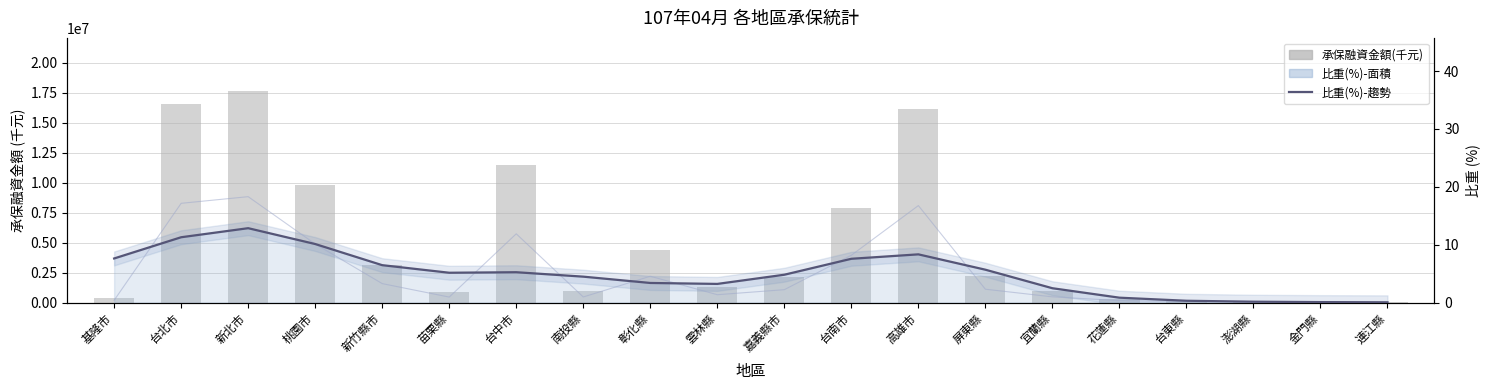

Reading left to right, transcribe all the data shown in this chart.

承保融資金額(千元): 基隆市=370745.0	台北市=16557833.0	新北市=17664649.0	桃園市=9767562.0	新竹縣市=3158610.0	苗栗縣=903364.0	台中市=11471704.0	南投縣=926206.0	彰化縣=4384078.0	雲林縣=1300017.0	嘉義縣市=2145710.0	台南市=7883596.0	高雄市=16177076.0	屏東縣=2218362.0	宜蘭縣=946249.0	花蓮縣=315382.0	台東縣=160357.0	澎湖縣=114053.0	金門縣=70000.0	連江縣=3000.0
比重(%): 基隆市=7.6	台北市=11.3	新北市=12.9	桃園市=10.1	新竹縣市=6.5	苗栗縣=5.1	台中市=5.2	南投縣=4.5	彰化縣=3.4	雲林縣=3.2	嘉義縣市=4.8	台南市=7.6	高雄市=8.3	屏東縣=5.7	宜蘭縣=2.5	花蓮縣=0.8	台東縣=0.3	澎湖縣=0.1	金門縣=0.1	連江縣=0.0